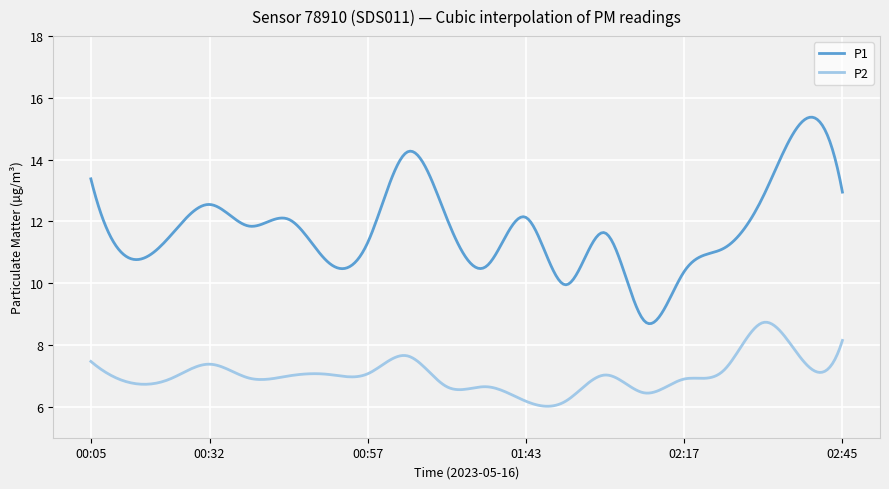

True or false: P1 and P2 intersect in this chart.

False